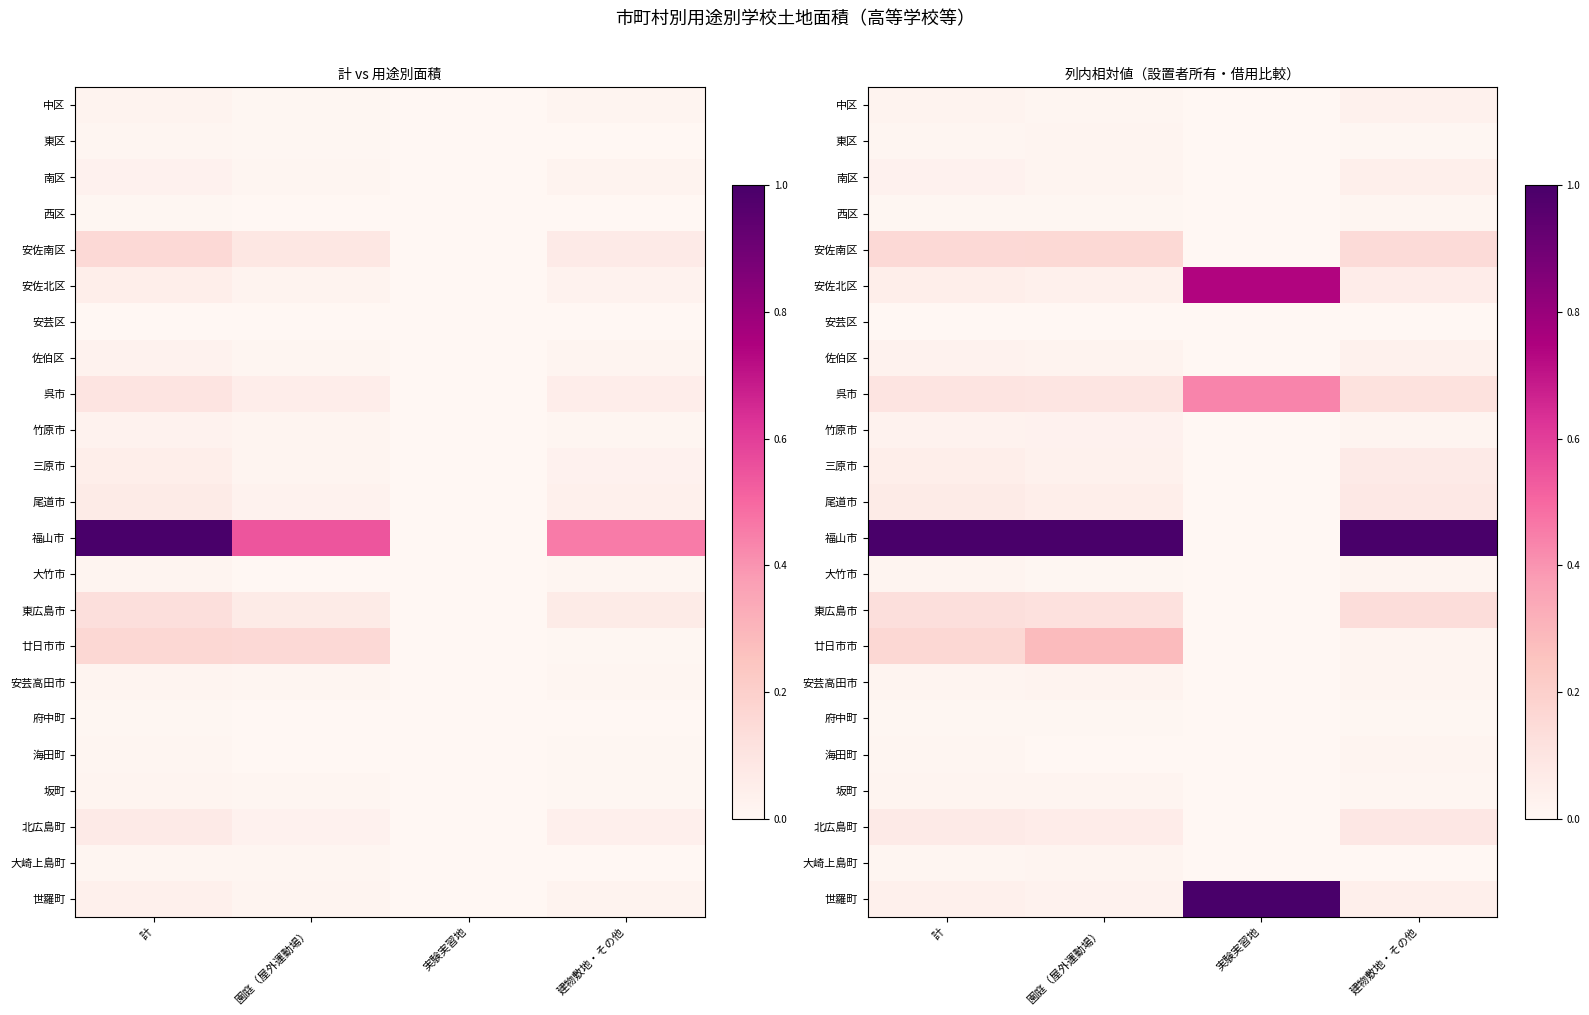

True or false: 呉市 has a value of 0.1 at 実験実習地.

False